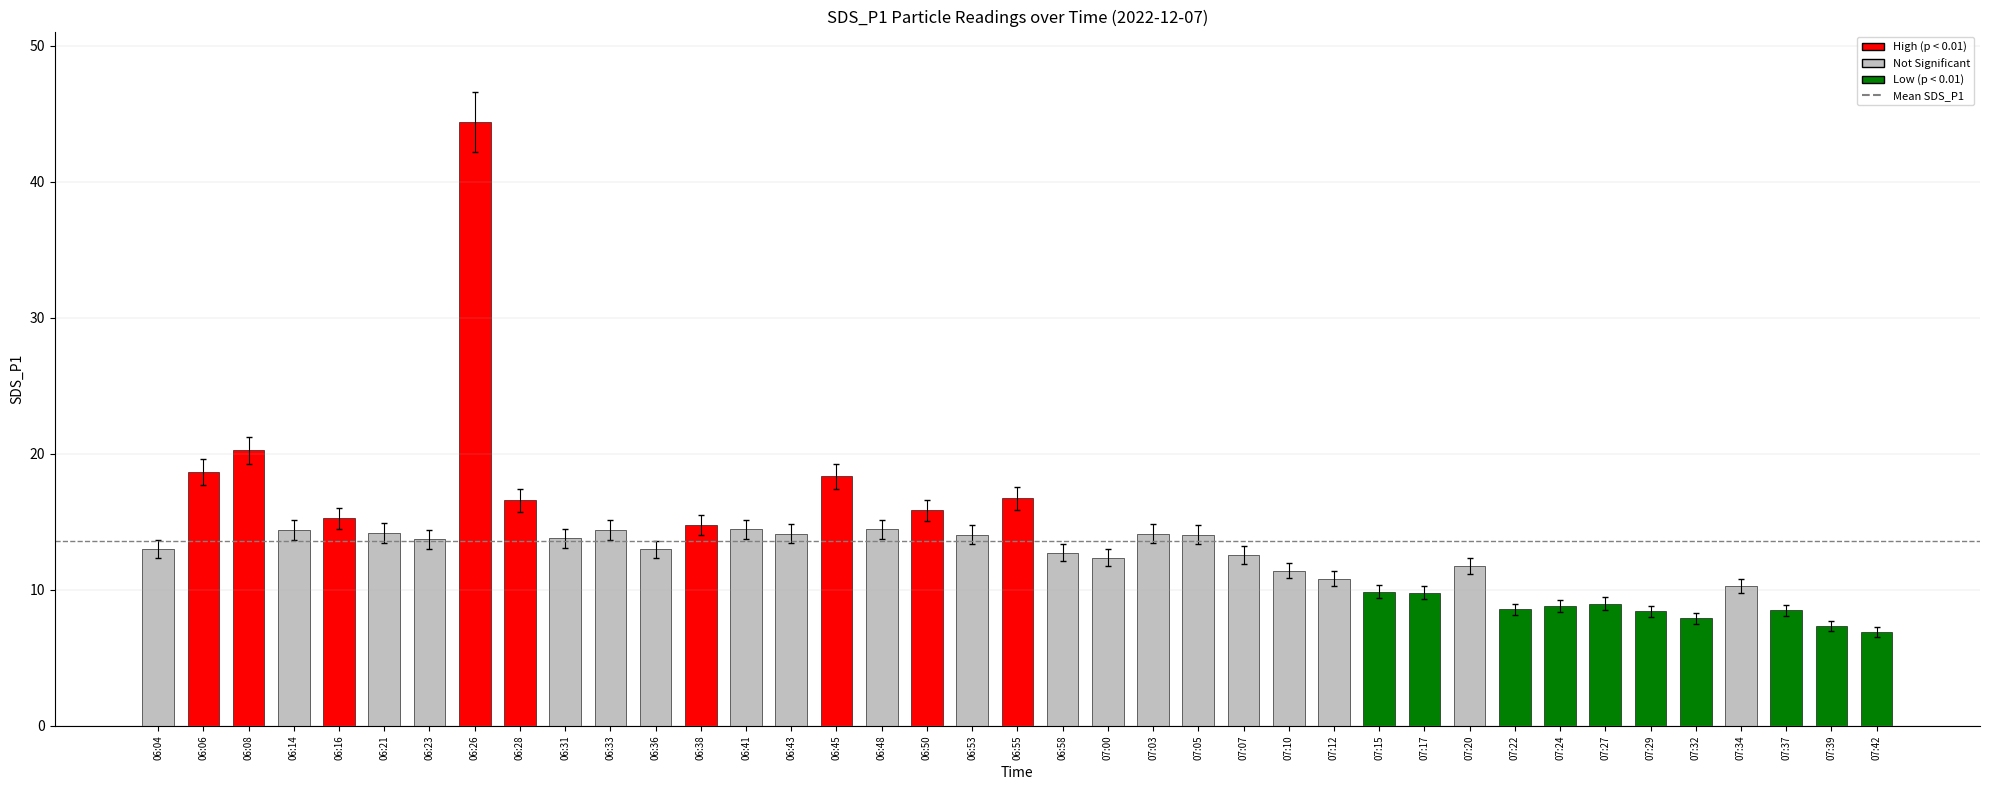

What position from the left is 07:20?

30